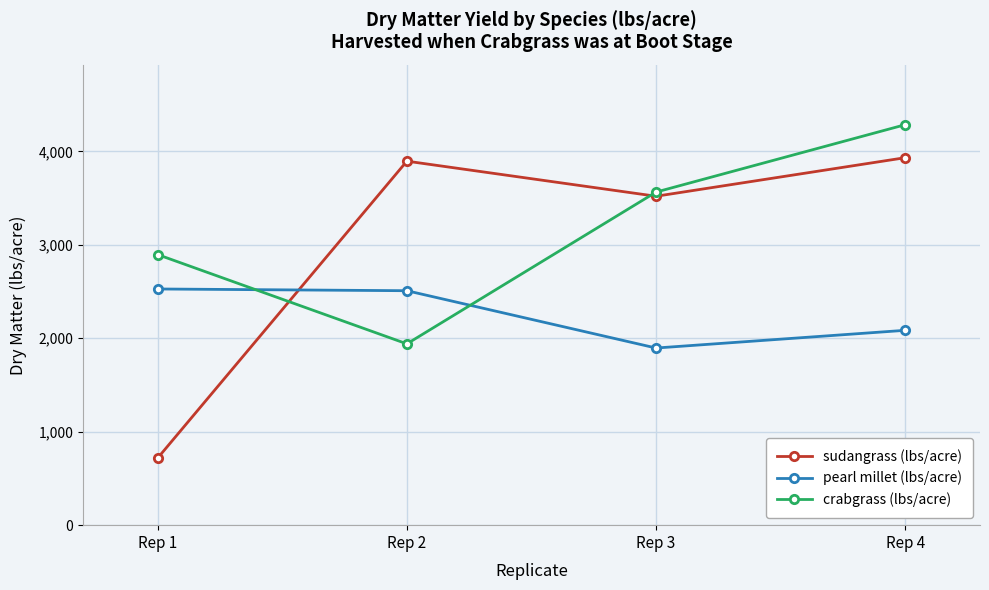

Between which two adjacent categories do sudangrass (lbs/acre) and pearl millet (lbs/acre) first intersect?

Rep 1 and Rep 2